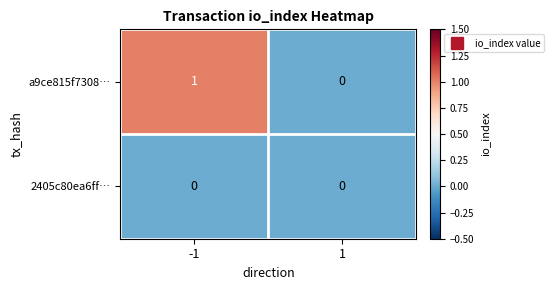

Which series has the largest total across all categories?

a9ce815f7308…